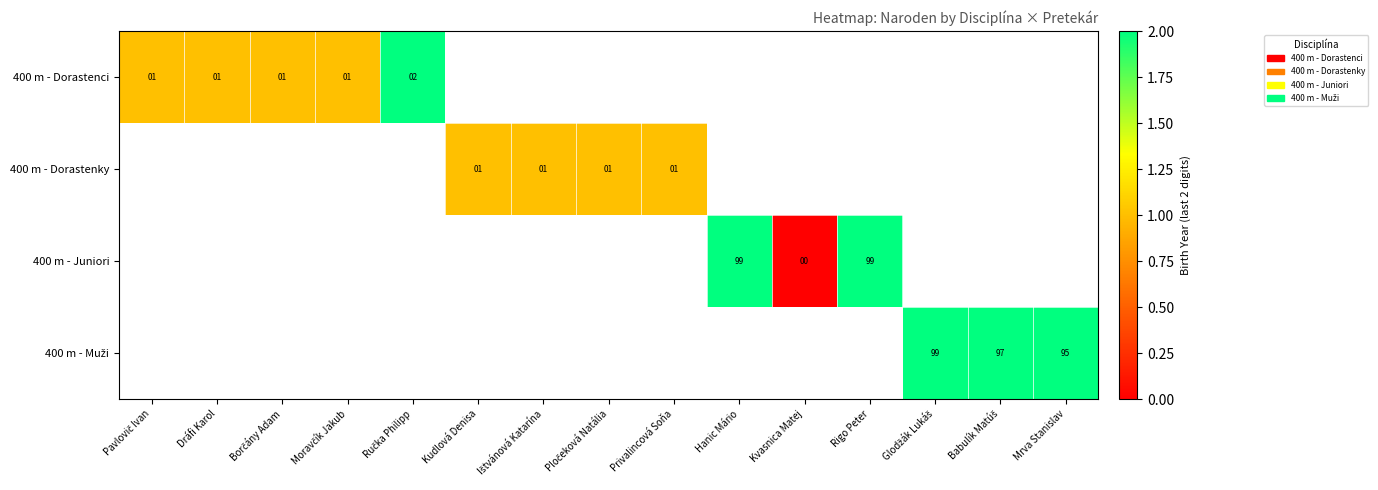

Is the value of 400 m - Dorastenci at Kudlová Denisa greater than the value of 400 m - Juniori at Privalincová Soňa?

No